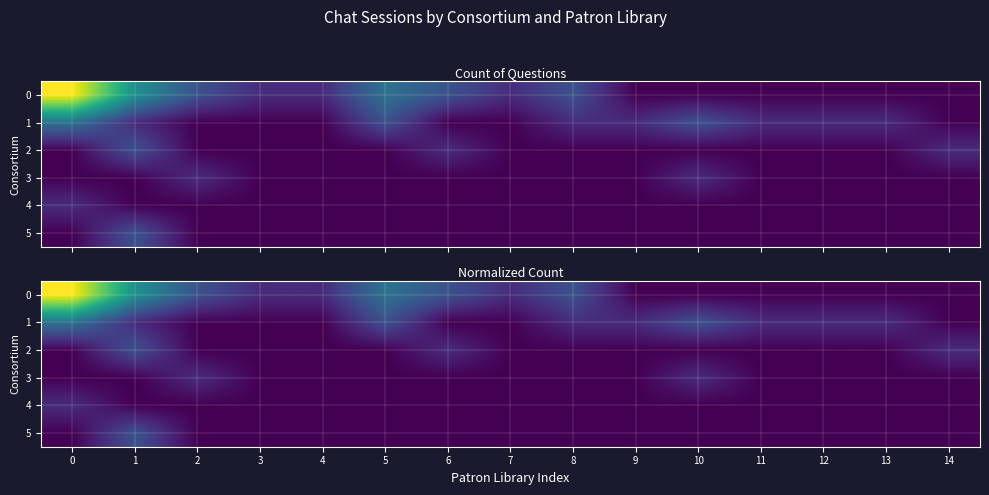

The value of 1 at 9 is 1.0. True or false?

True